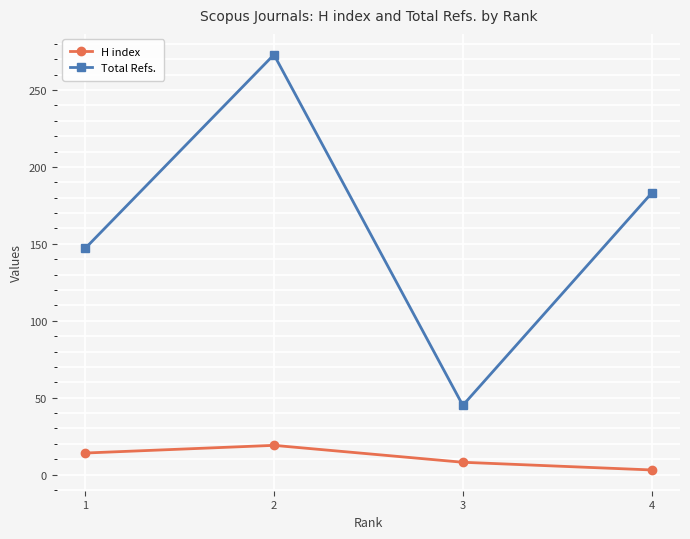

At 3, list the series in order from smallest to largest.

H index, Total Refs.